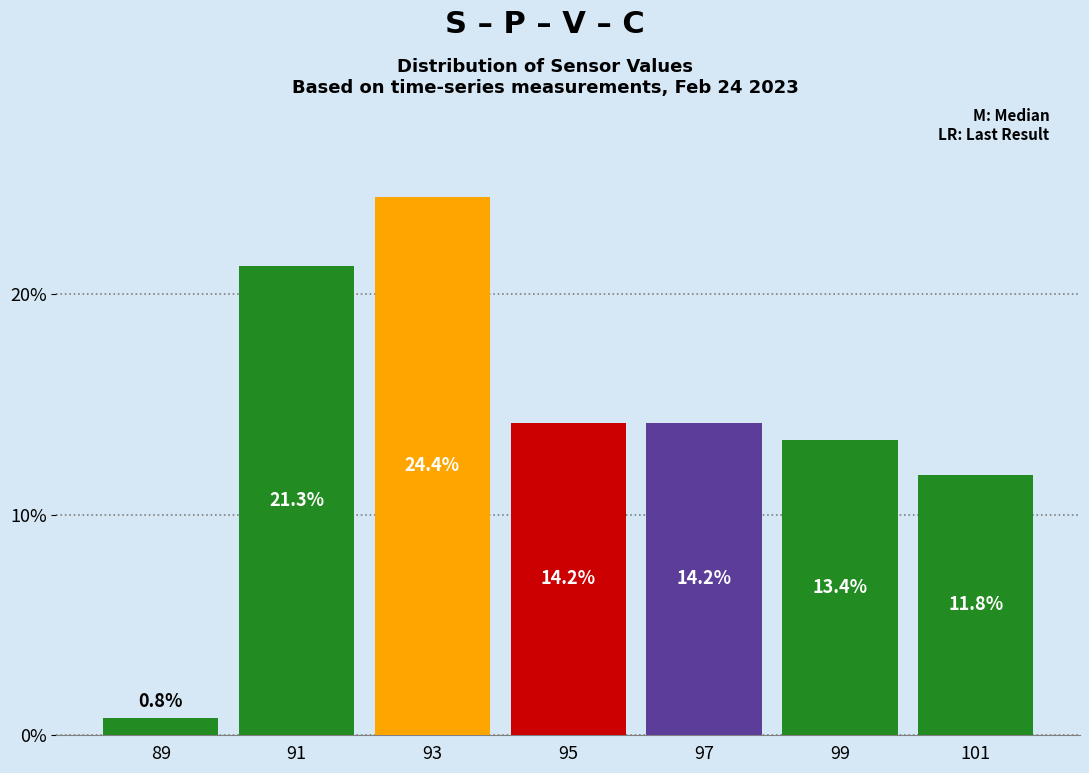

Reading left to right, list every bar in this chart as the range it spans on the x-axis followed by its height.

88 to 90: 0.8
90 to 92: 21.3
92 to 94: 24.4
94 to 96: 14.2
96 to 98: 14.2
98 to 100: 13.4
100 to 102: 11.8